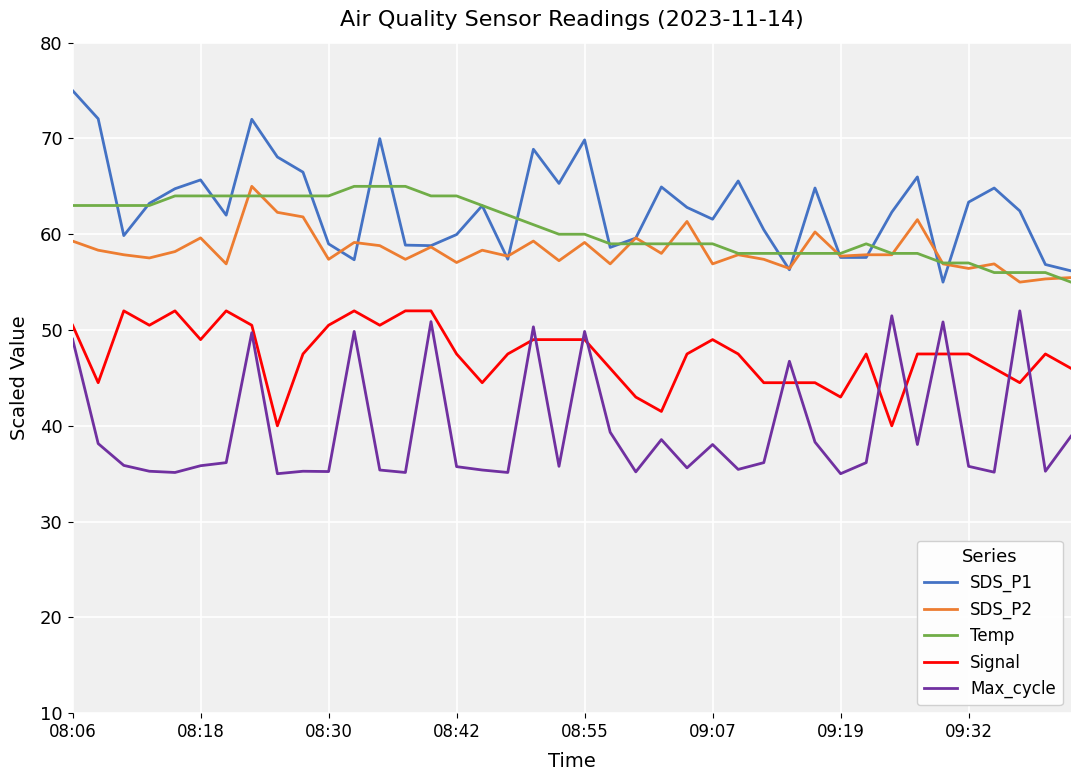

What is the minimum value for SDS_P1?

55.0